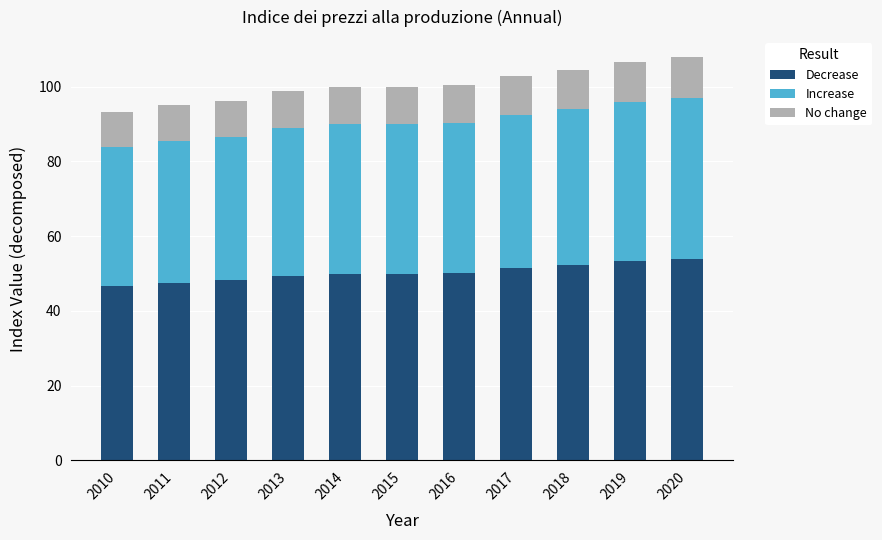

What is the average value of the Decrease series?

50.3